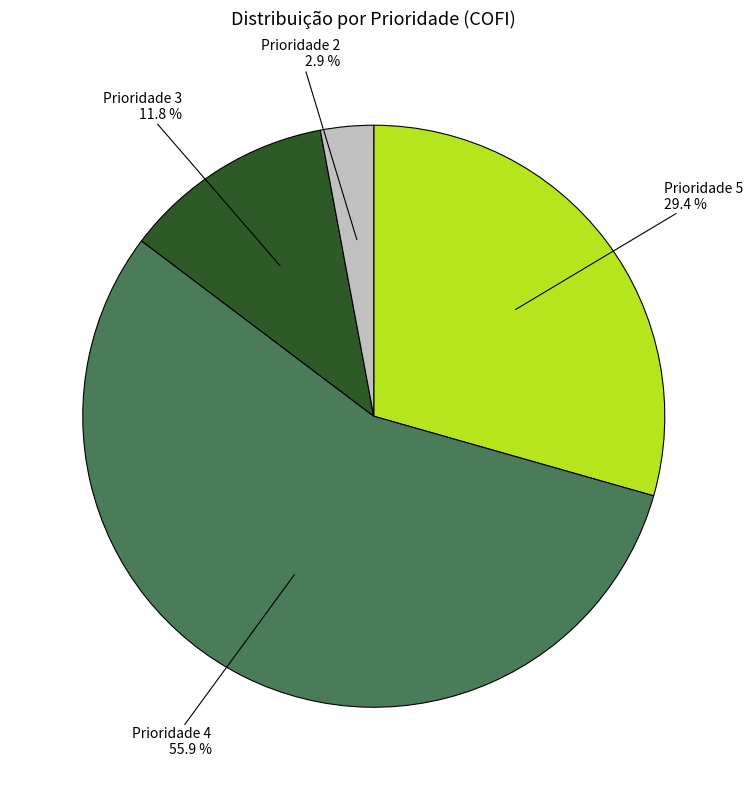

Is there a majority slice in this chart?

Yes